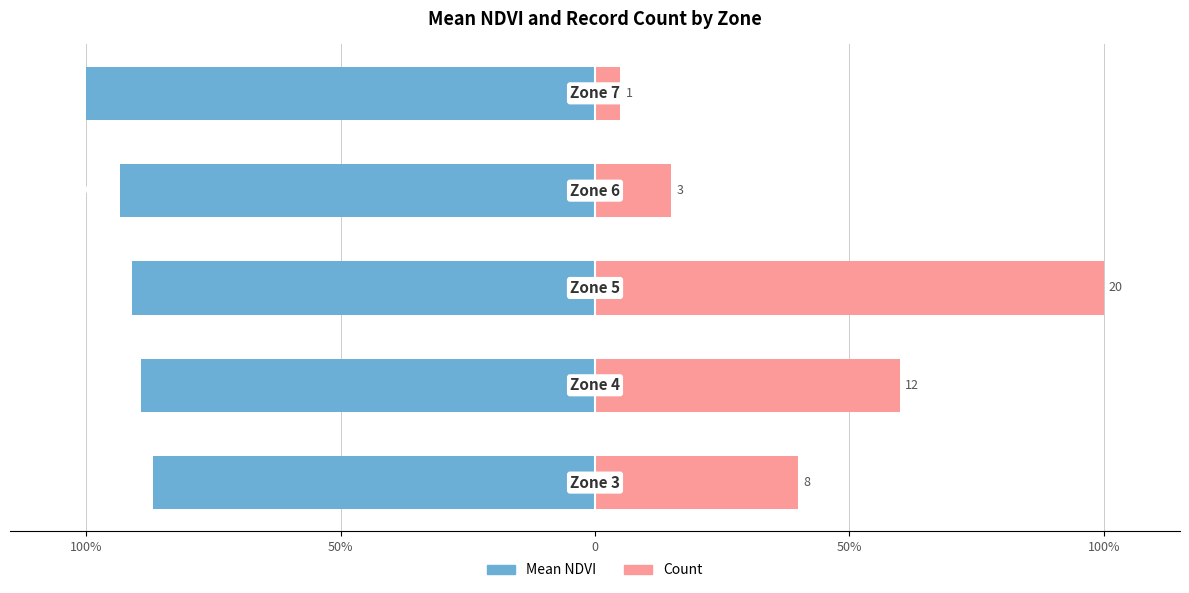

Is it true that Count equals 1.0 at 0?

True